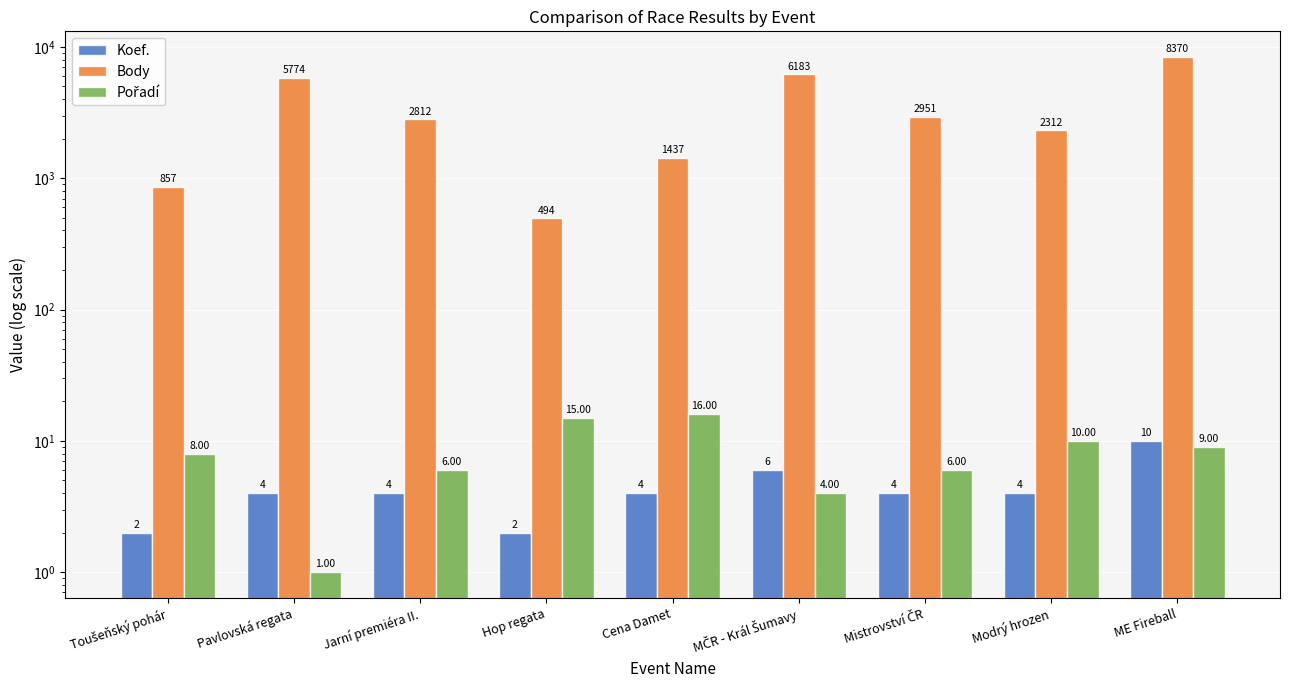

Is the value of Body at Hop regata greater than the value of Pořadí at MČR - Král Šumavy?

Yes